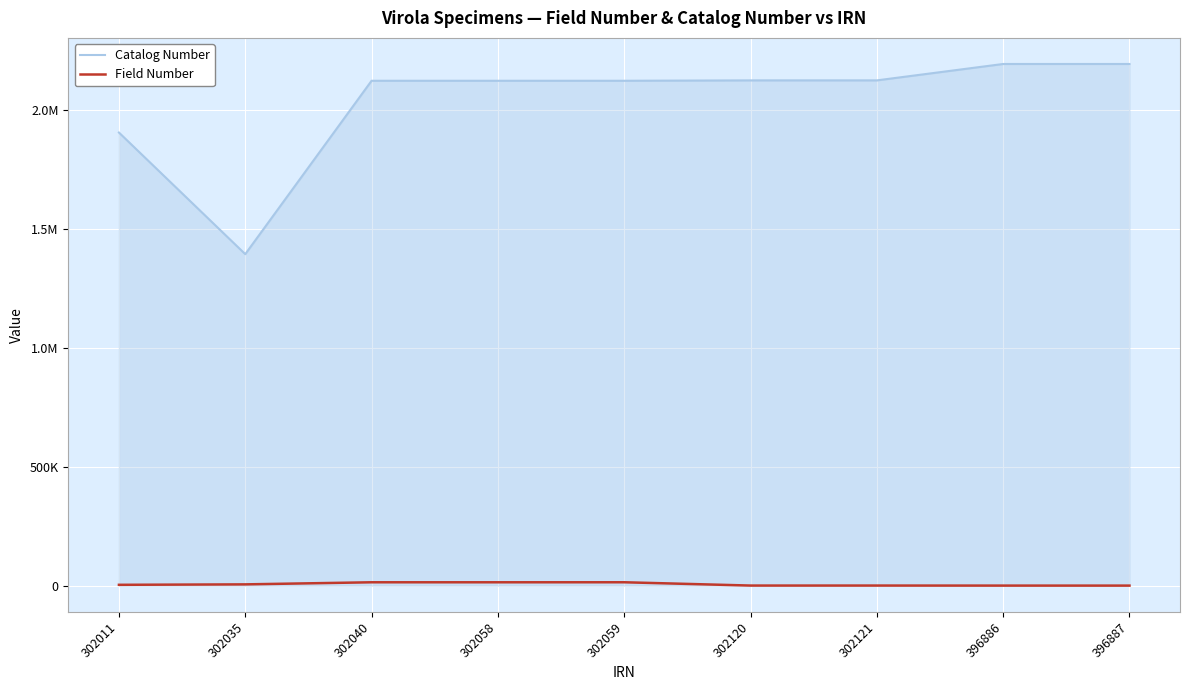

What are all the series names shown in the legend?

Catalog Number, Field Number